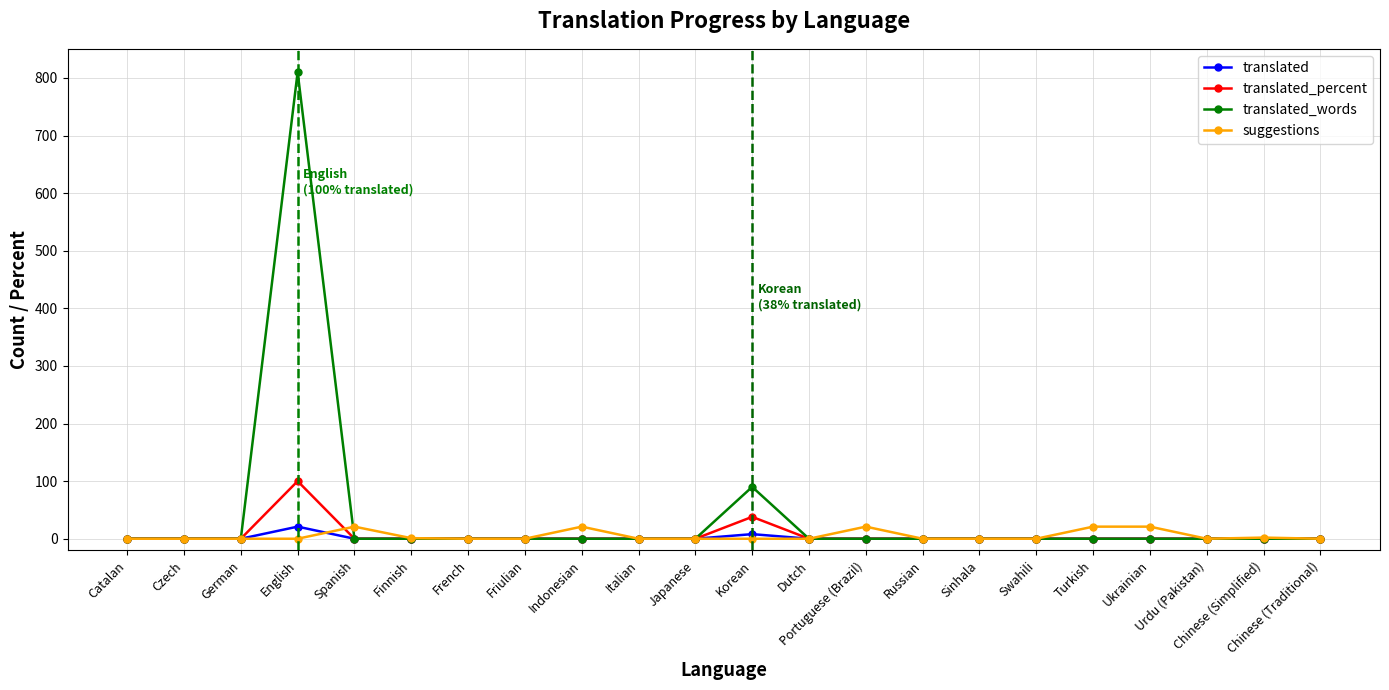

Is the value of suggestions at Sinhala greater than the value of translated_percent at Korean?

No